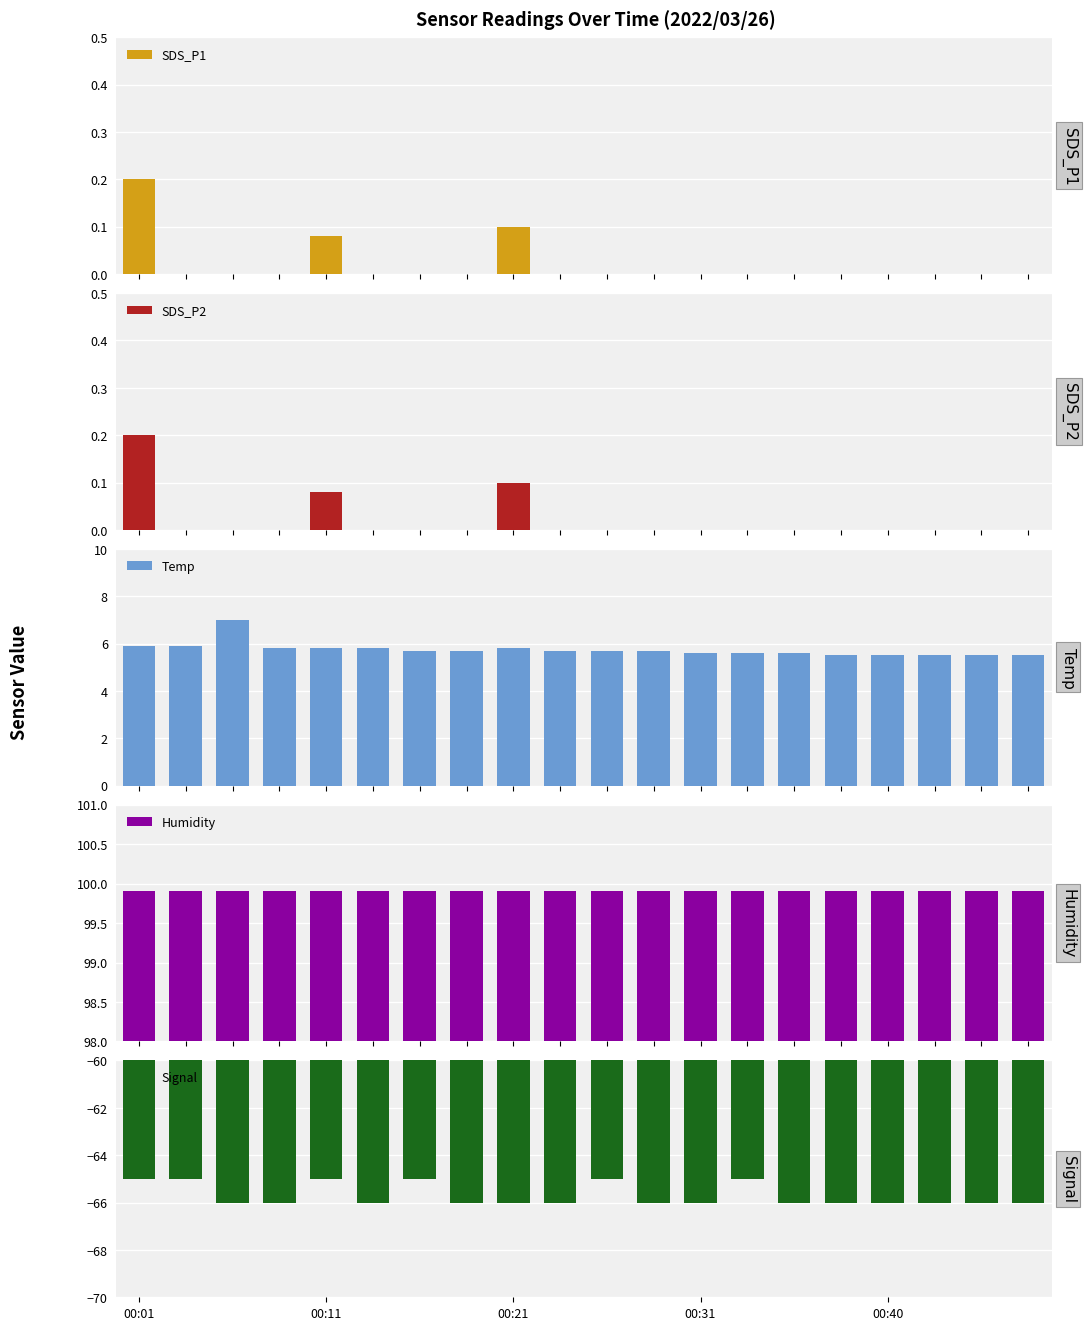

What is the spread (max minus min) of values at 00:01?

164.9